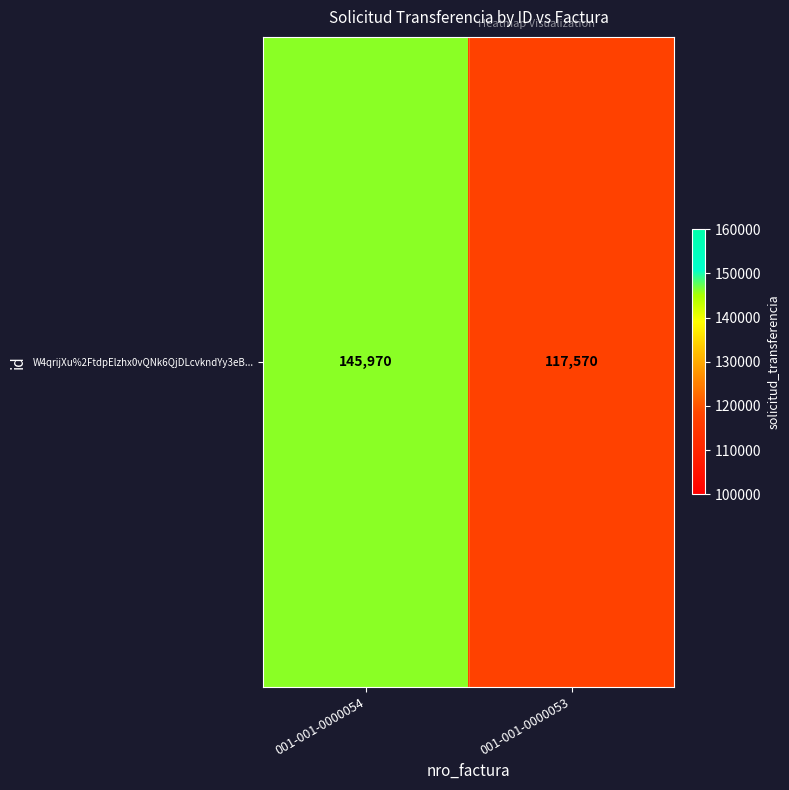

Count the values in the range 117570 to 145970.

2